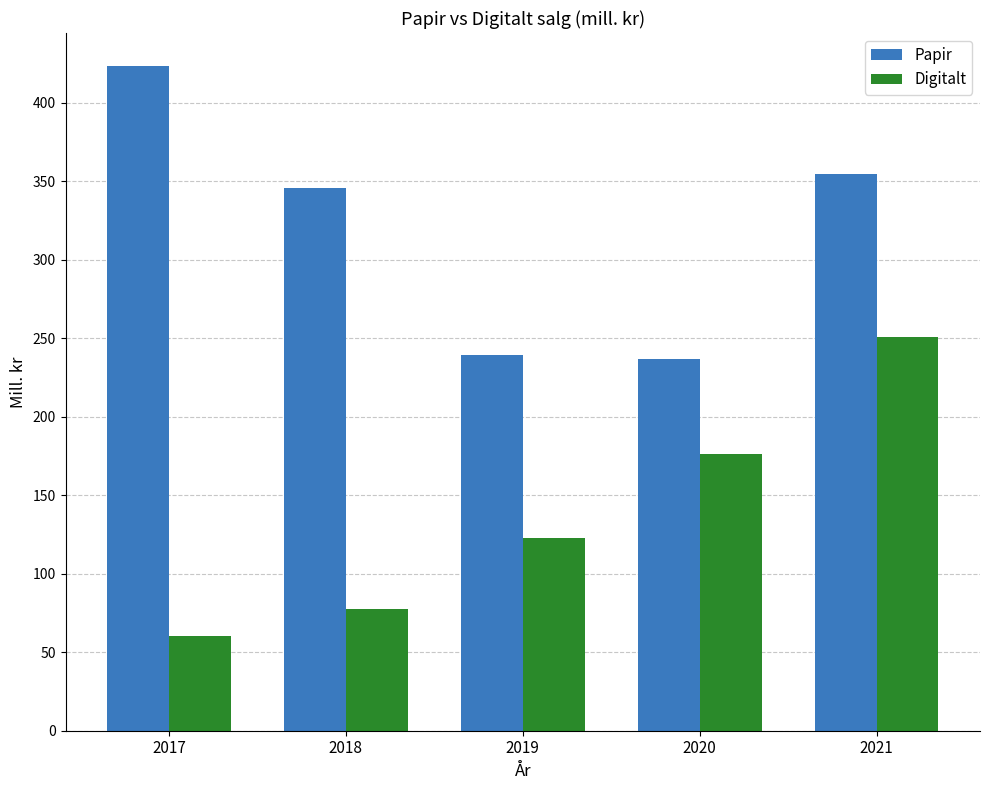

The value of Digitalt at 2017 is 60.2. True or false?

True